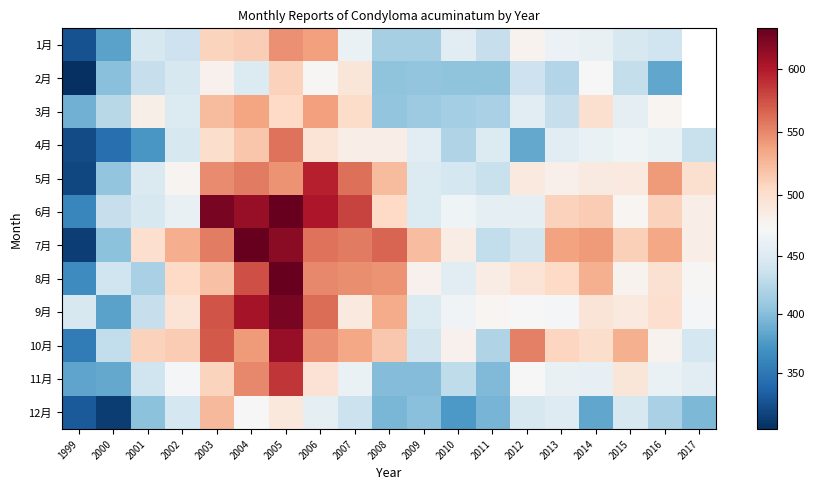

What is the lowest value of the 12月 series?

311.0